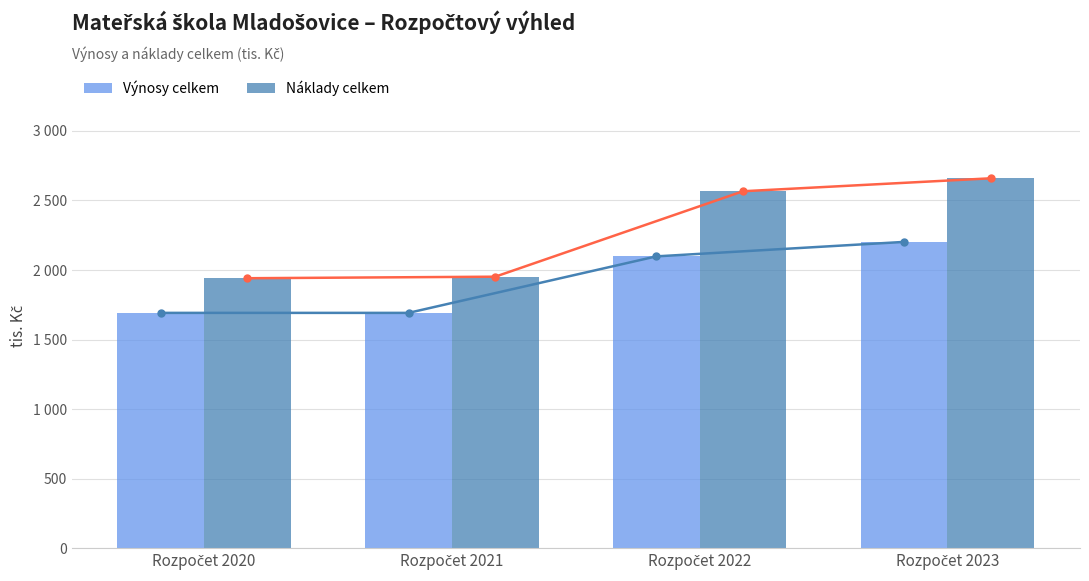

How many bars are there in each group?

2